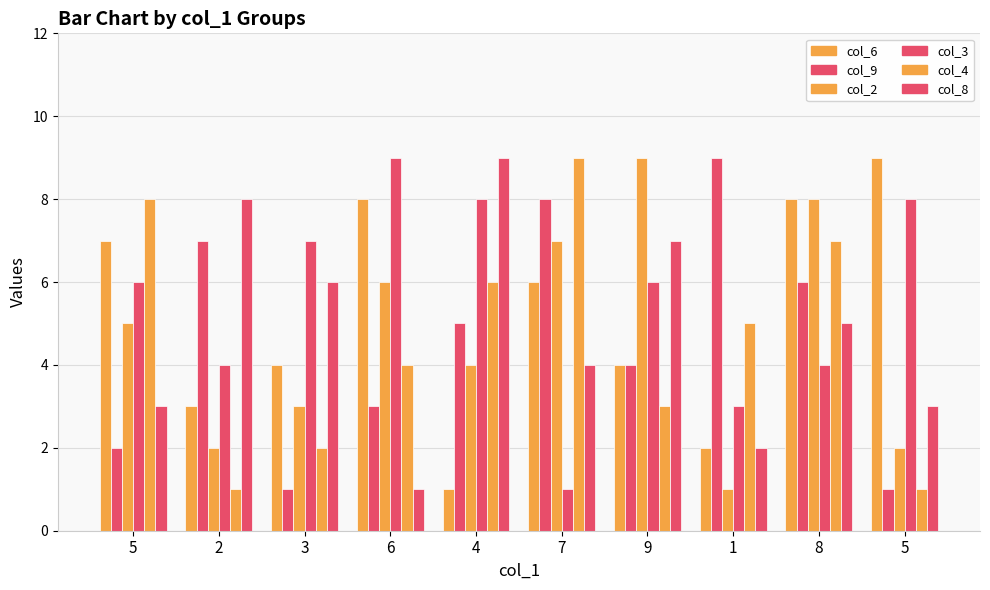

How many series are shown in this chart?

6